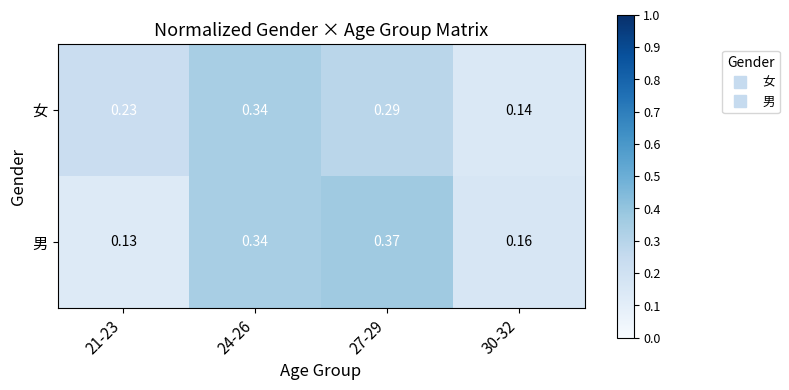

Rank the series by their maximum value, from highest to lowest.

男, 女